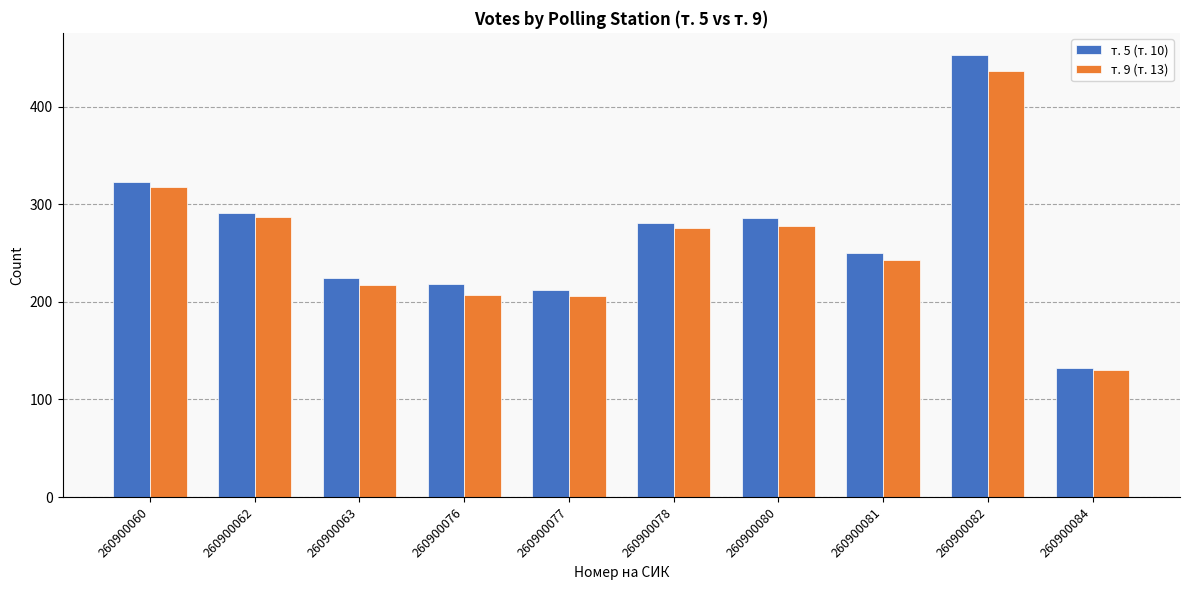

What are all the series names shown in the legend?

т. 5 (т. 10), т. 9 (т. 13)